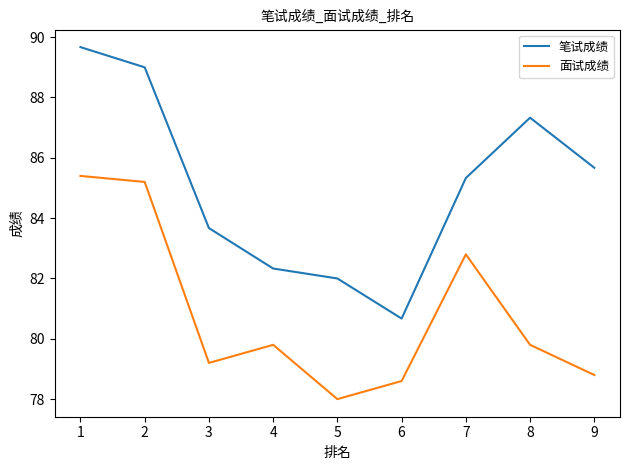

What is the maximum value shown in the chart?

89.7